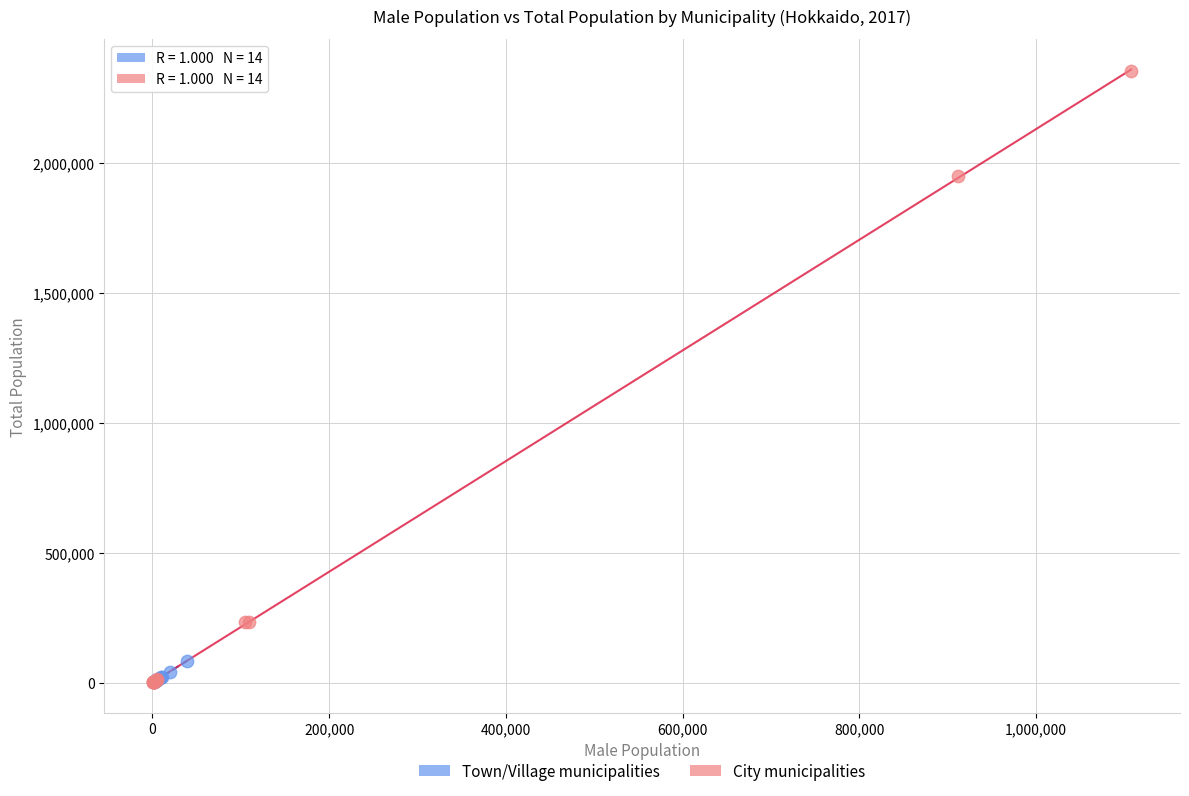

Which series has the largest Y range (max minus min)?

City municipalities